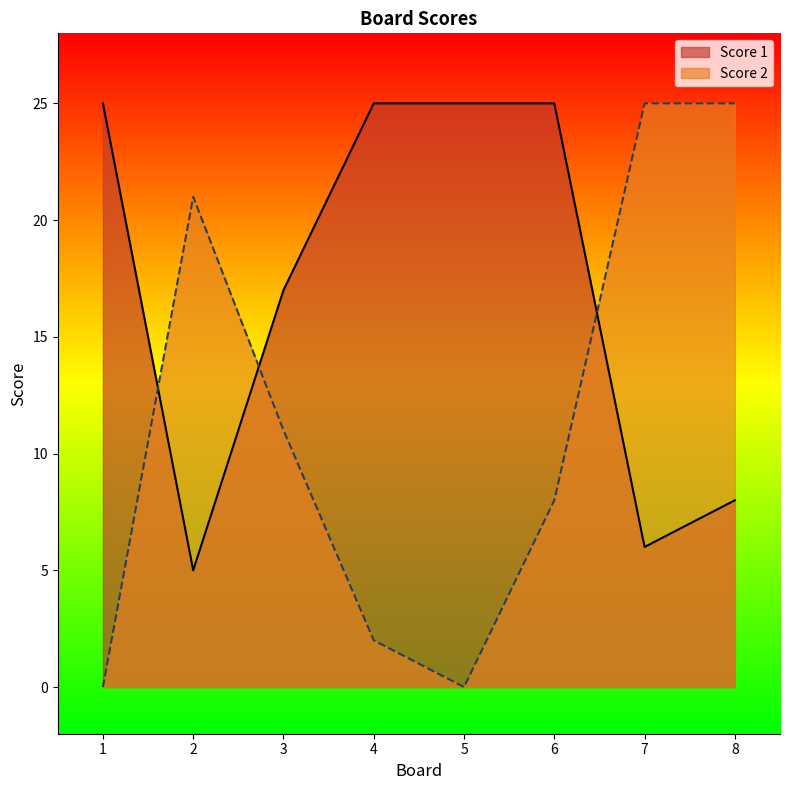

At how many categories does at least one series exceed 23?

6